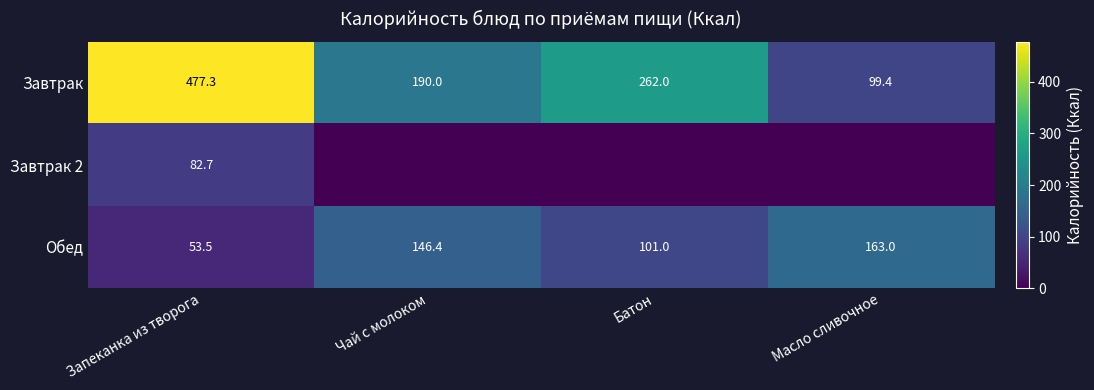

True or false: Завтрак has a value of 431.5 at Батон.

False